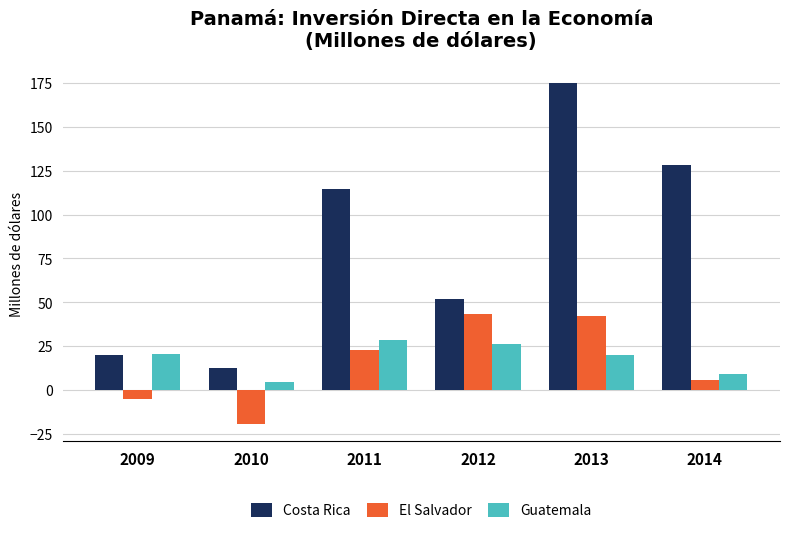

Rank the series by their maximum value, from highest to lowest.

Costa Rica, El Salvador, Guatemala